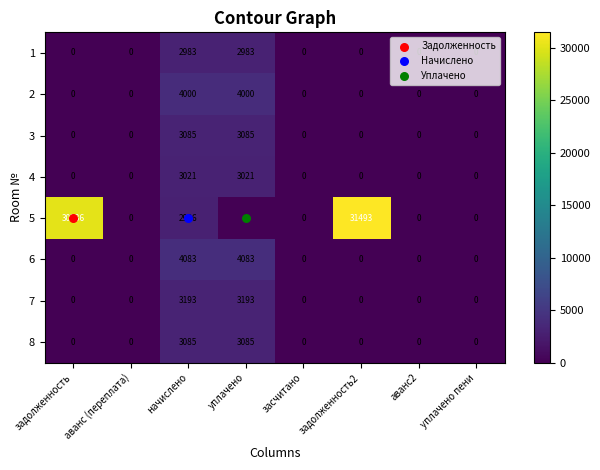

Count the 8 values in the range 0 to 3085.

8